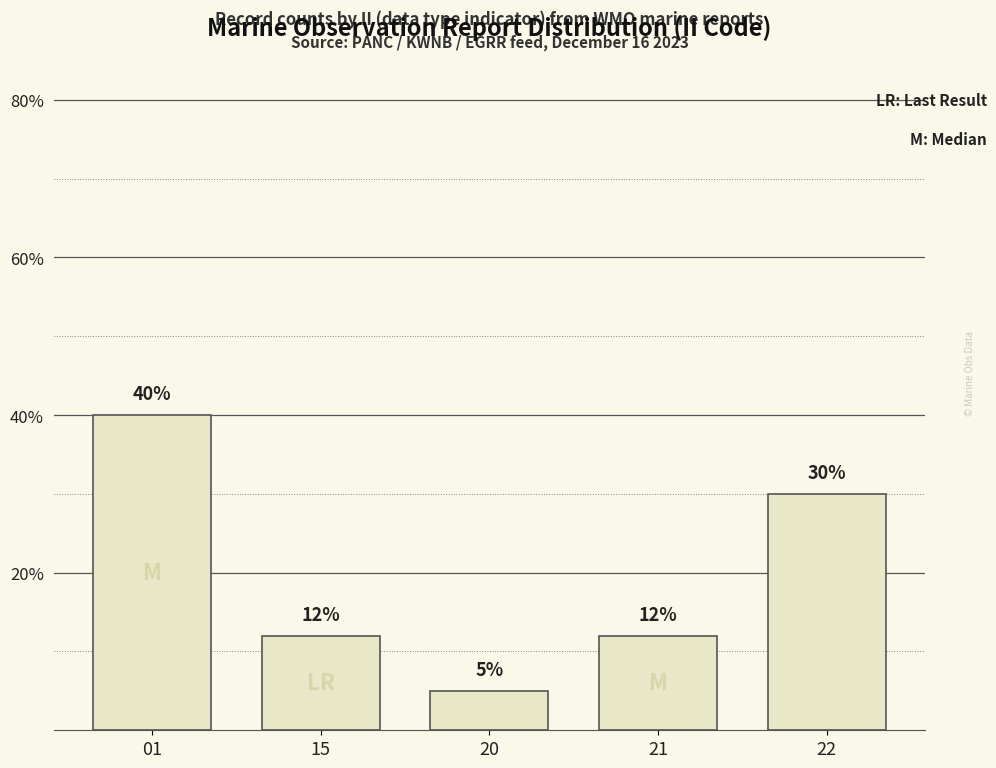

What is the sum of the values at 20 and 22?

35